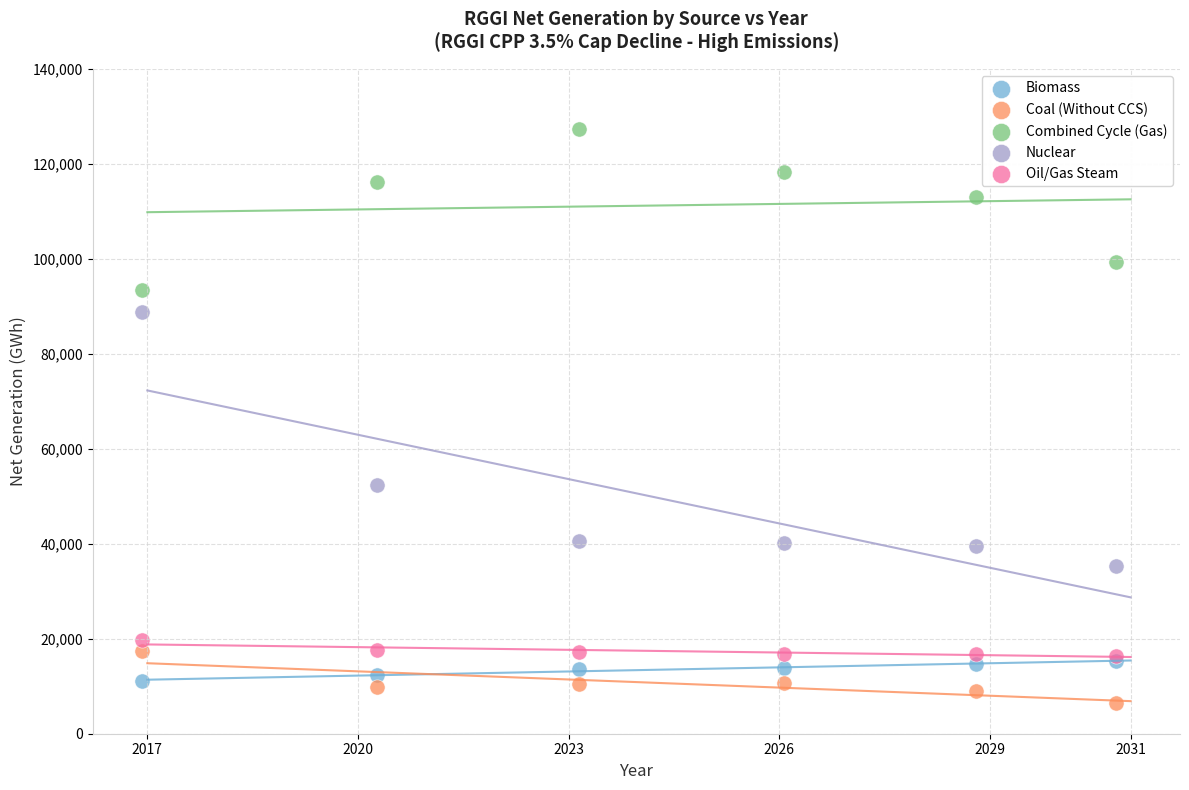

Across all series, what Y value is closest to 66906?

52379.8